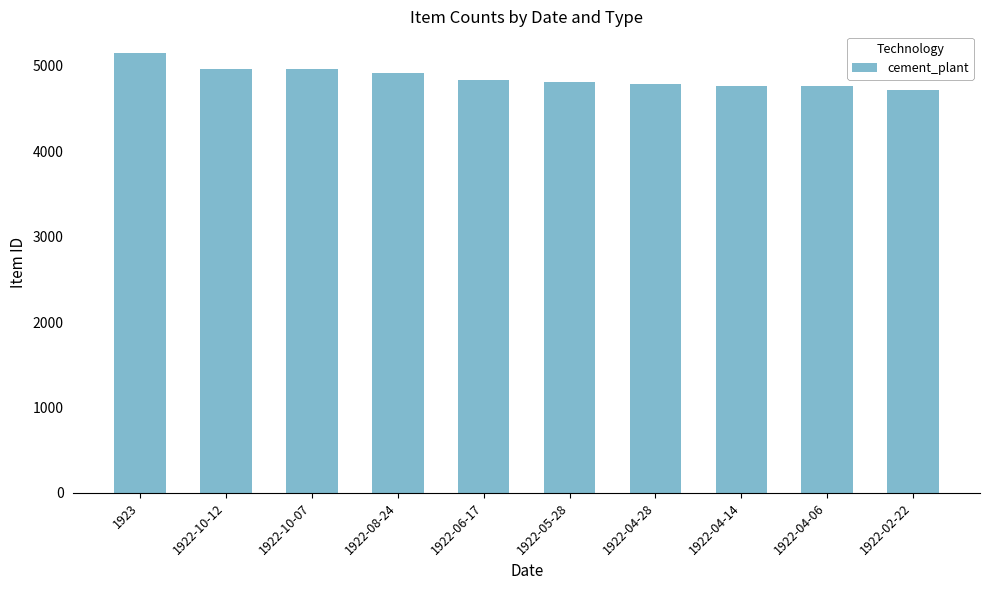

At which label does the data first exceed 4831?

1923